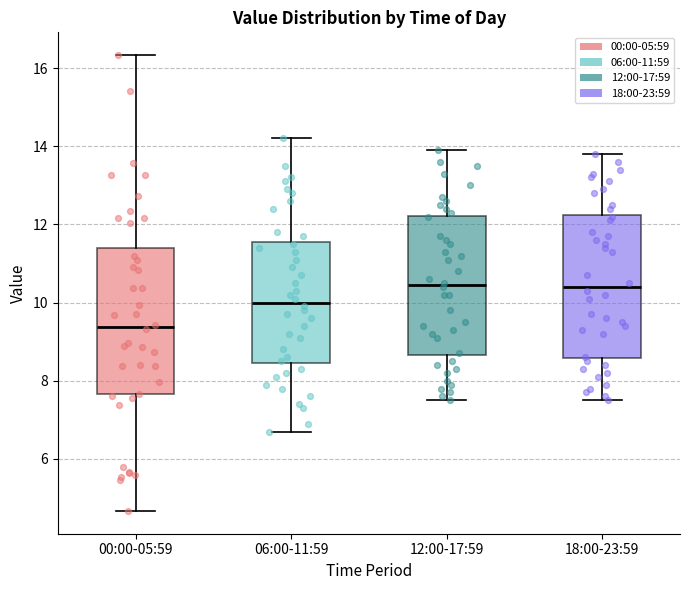

Reading left to right, read every box against the y-axis: the position of its median line, the range the box covers, and the ends of its whiskers. The values are not printed on the chart, so give them approximately, as read against the axis.

00:00-05:59: median 9.4, box 7.6 to 11.4, whiskers 4.6 to 16.4
06:00-11:59: median 10.0, box 8.4 to 11.6, whiskers 6.8 to 14.2
12:00-17:59: median 10.4, box 8.6 to 12.2, whiskers 7.6 to 14.0
18:00-23:59: median 10.4, box 8.6 to 12.2, whiskers 7.6 to 13.8